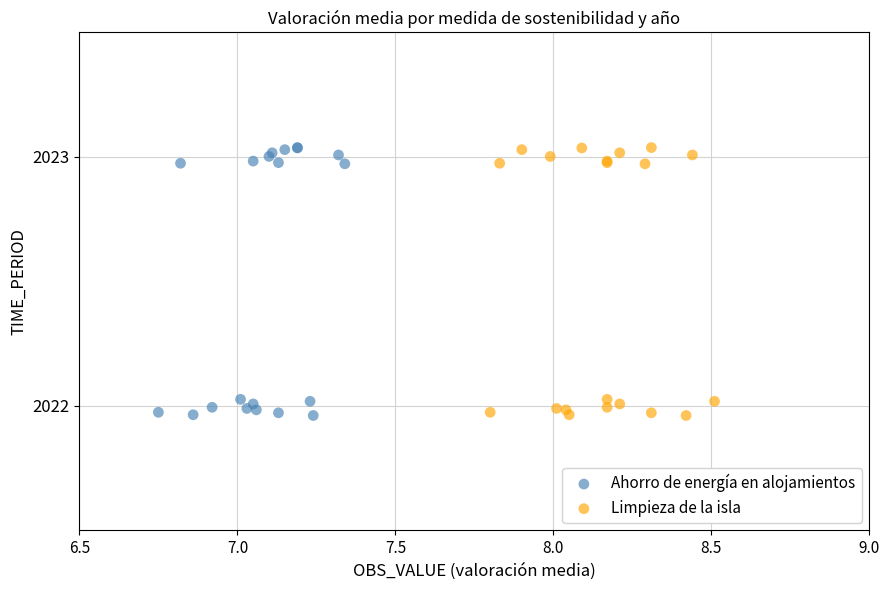

What are all the series names shown in the legend?

Ahorro de energía en alojamientos, Limpieza de la isla